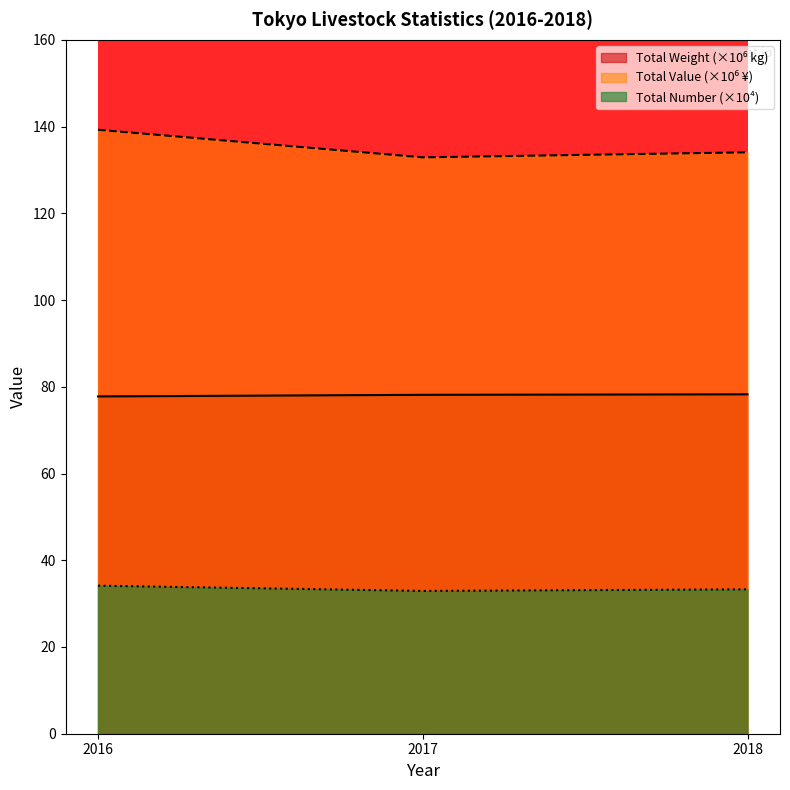

Which category has the highest value across all series?

2016